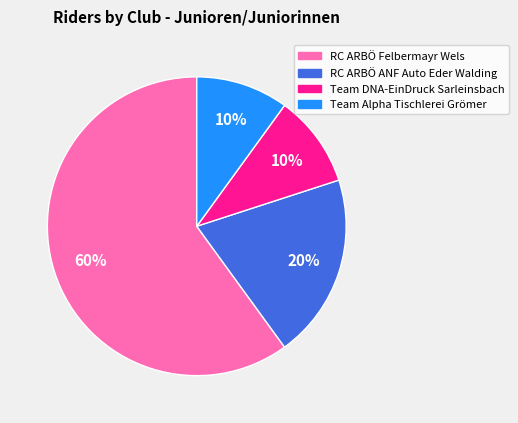

Which category has the biggest portion of the pie?

RC ARBÖ Felbermayr Wels